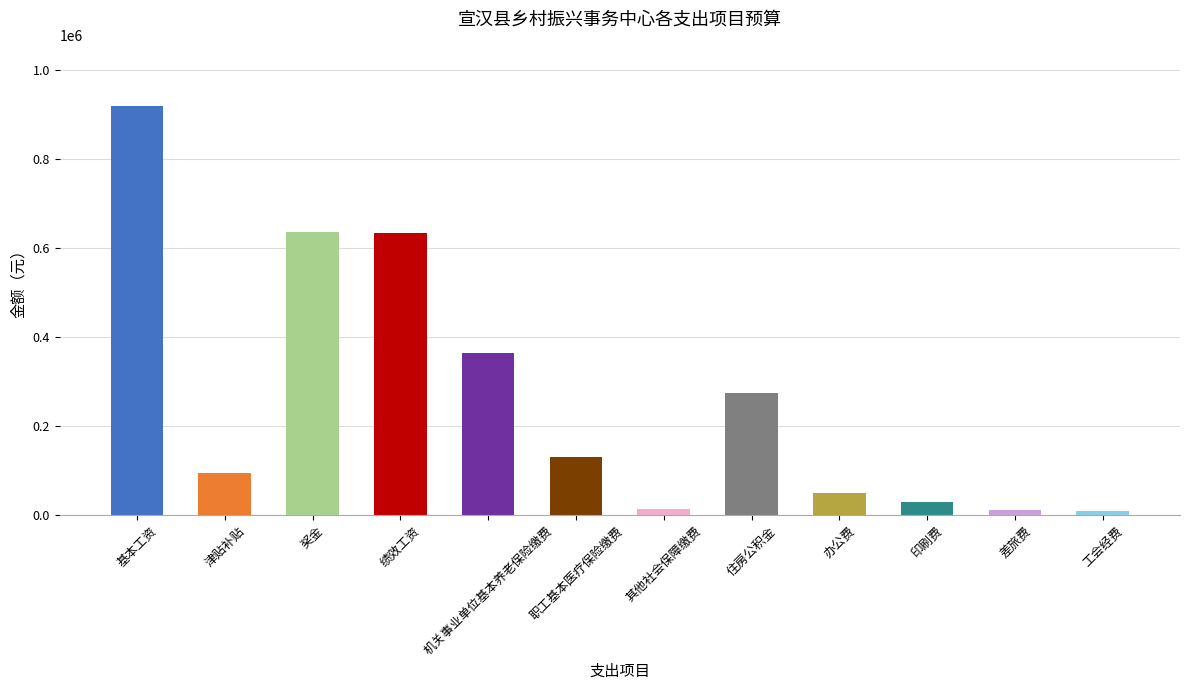

Is it true that the value at 津贴补贴 is 135928.0?

False